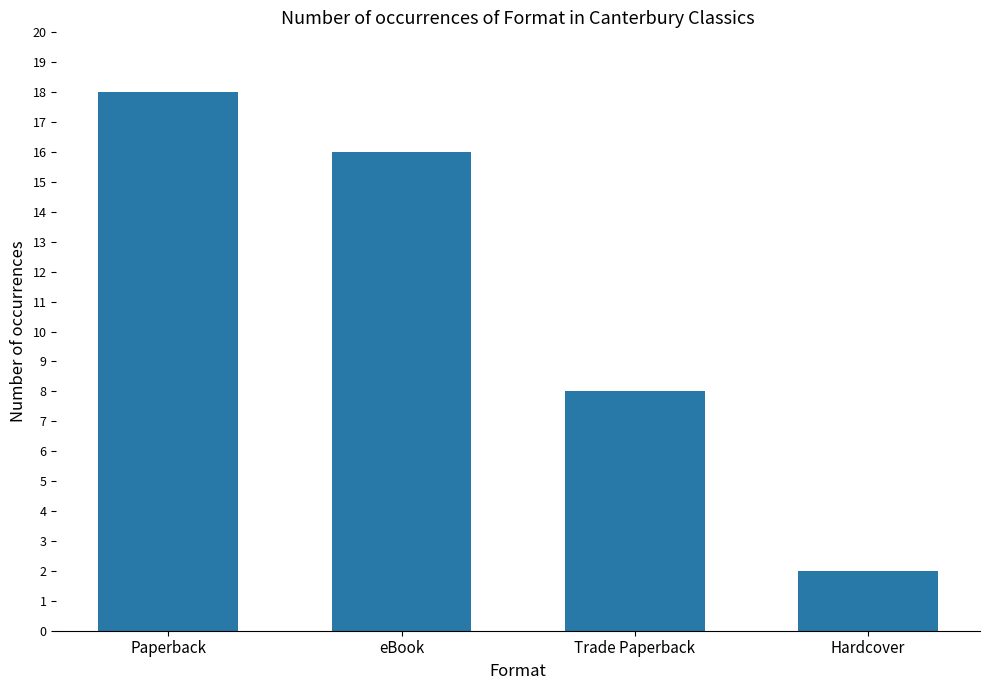

Reading left to right, list all the values displayed in this chart.

18	16	8	2